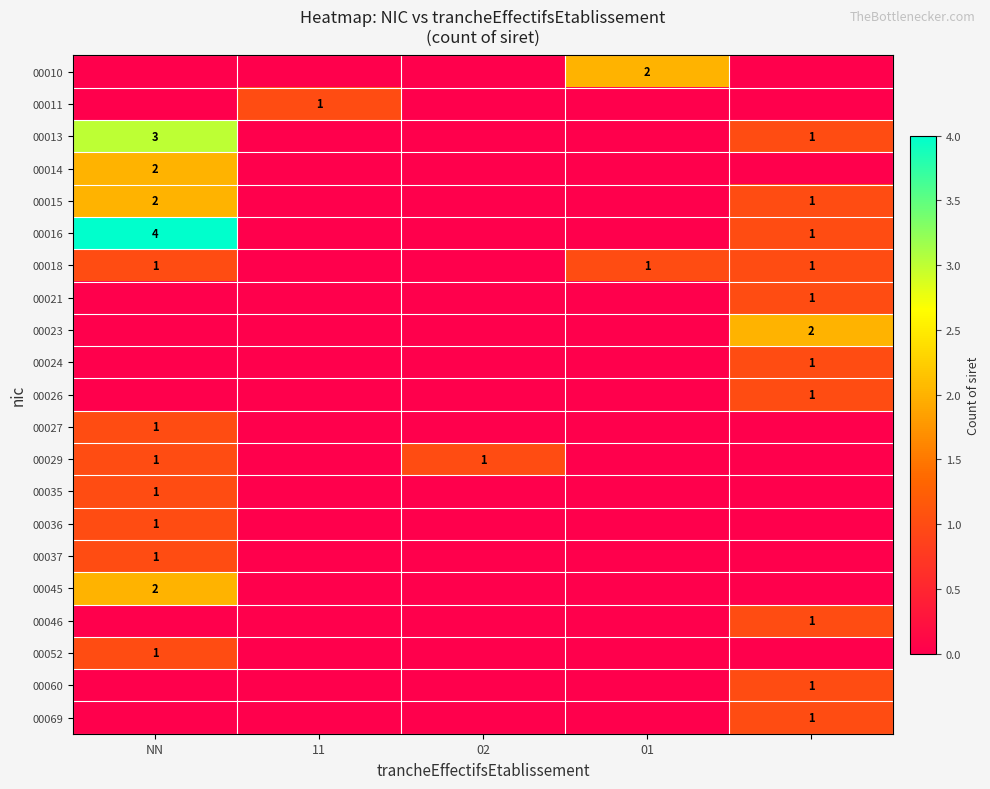

At 02, list the series in order from largest to smallest.

00029, 00010, 00011, 00013, 00014, 00015, 00016, 00018, 00021, 00023, 00024, 00026, 00027, 00035, 00036, 00037, 00045, 00046, 00052, 00060, 00069